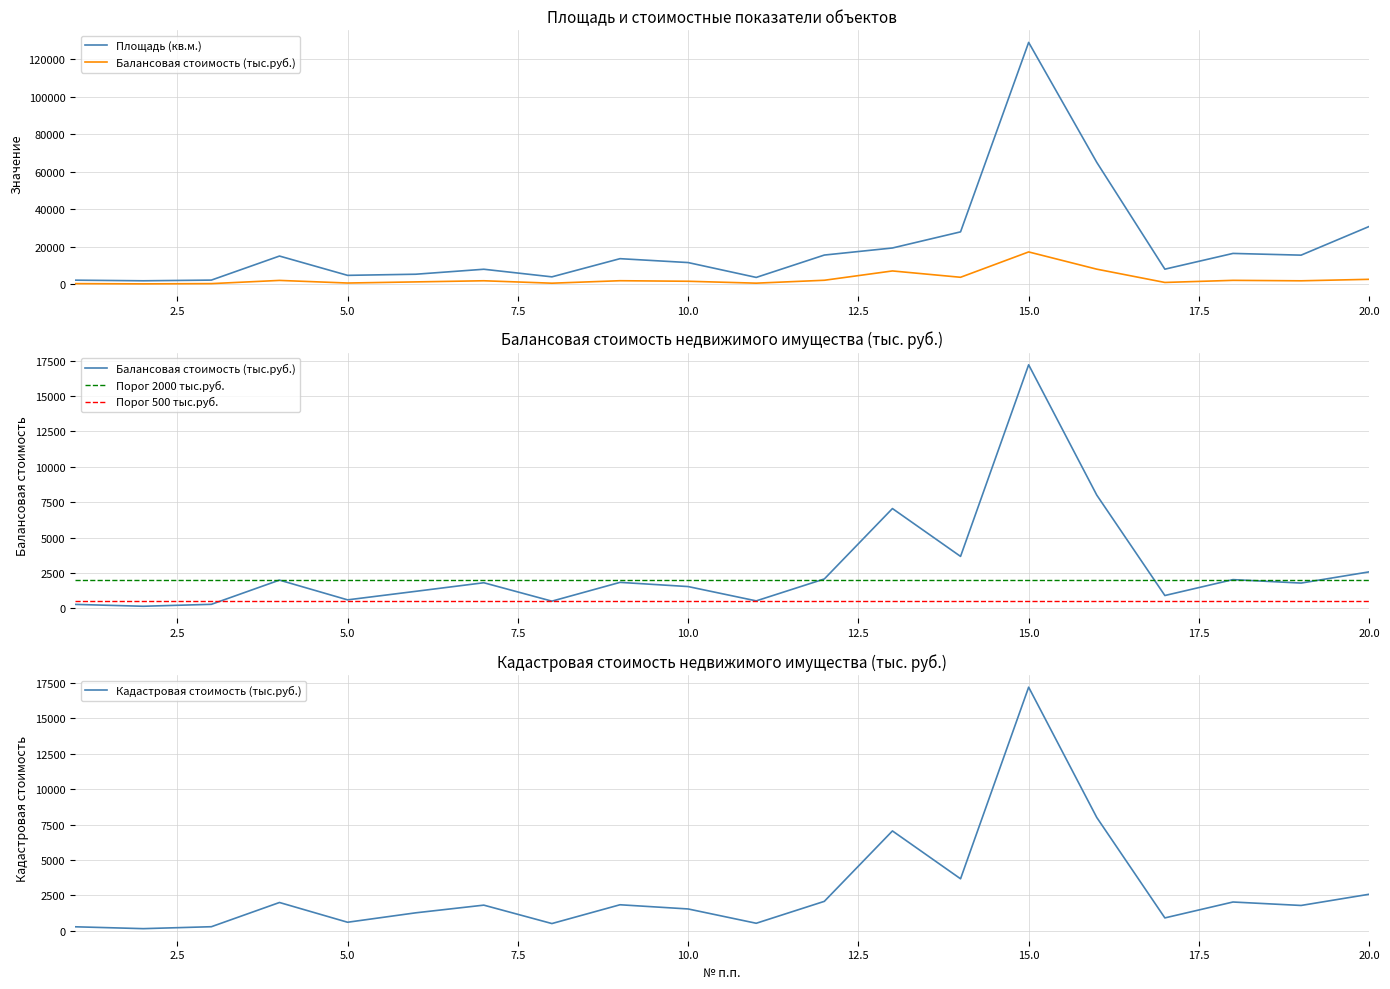

How many interior local valleys does the Площадь (кв.м.) series have?

6